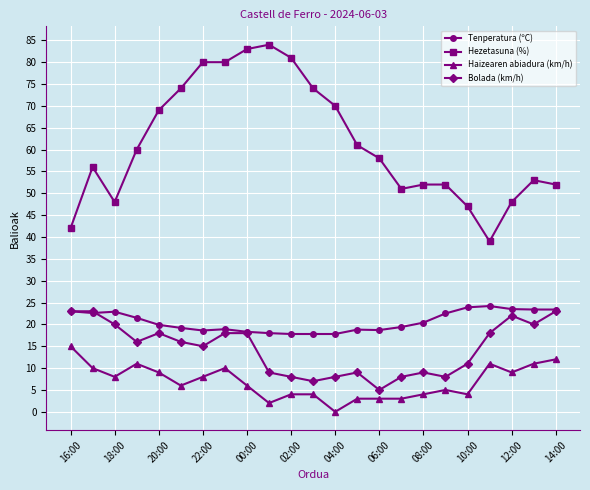

Which series has the largest range (max minus min)?

Hezetasuna (%)